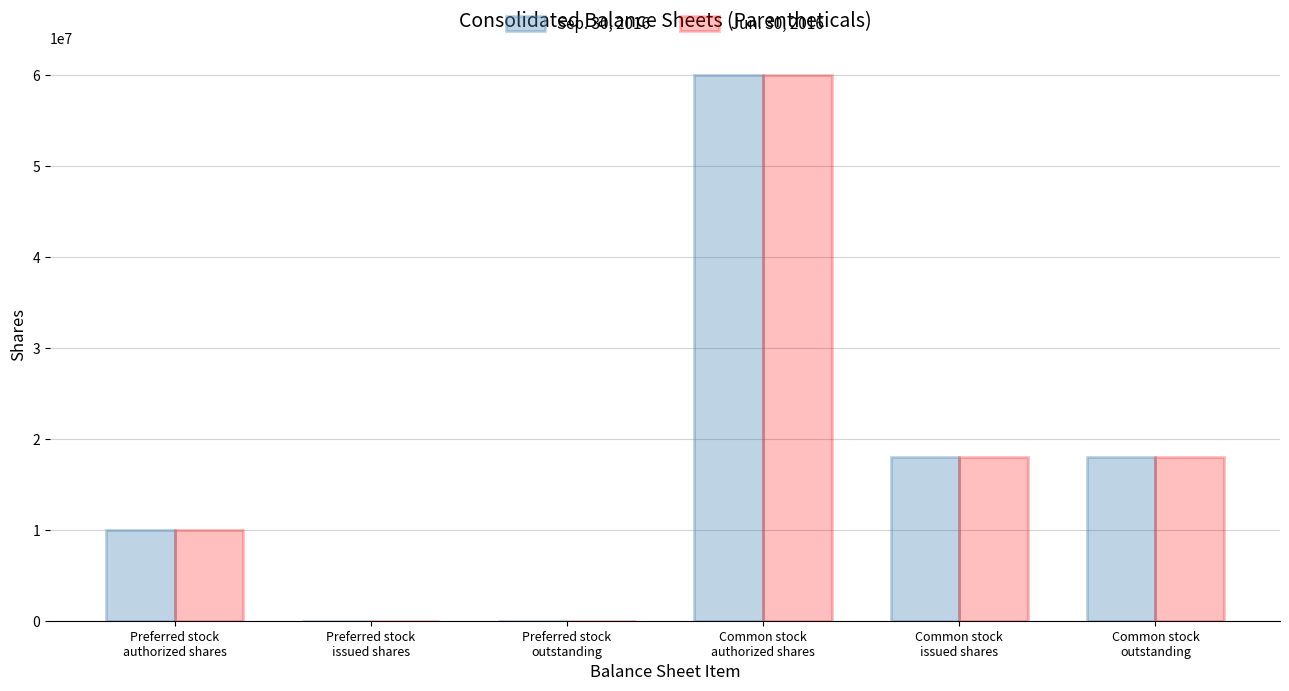

What is the maximum value shown in the chart?

60000000